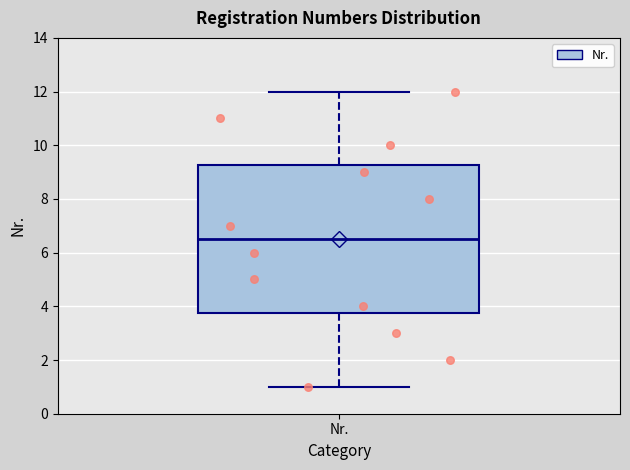

Where does the upper whisker of the box for Nr. end on the y-axis? The values are not printed on the chart, so give them approximately, as read against the axis.

12.0